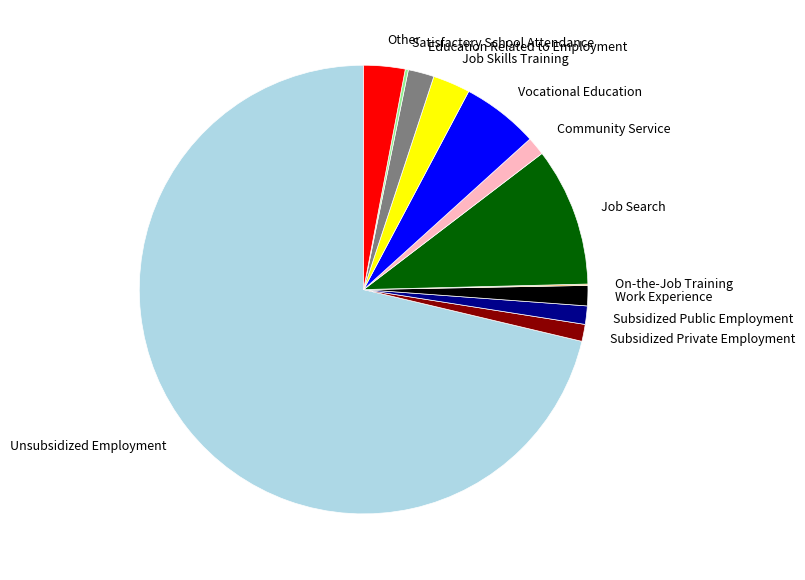

The Unsubsidized Employment slice represents 71% of the pie. True or false?

True